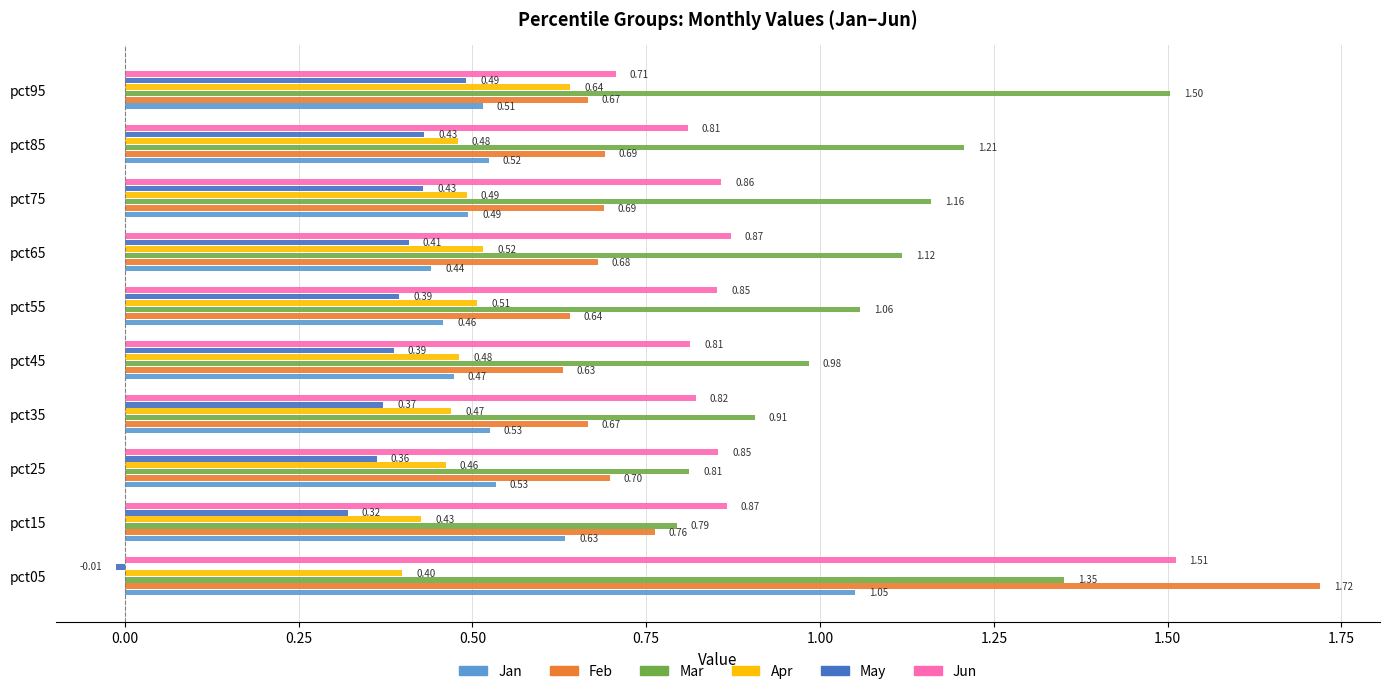

How many categories are shown in the chart?

10